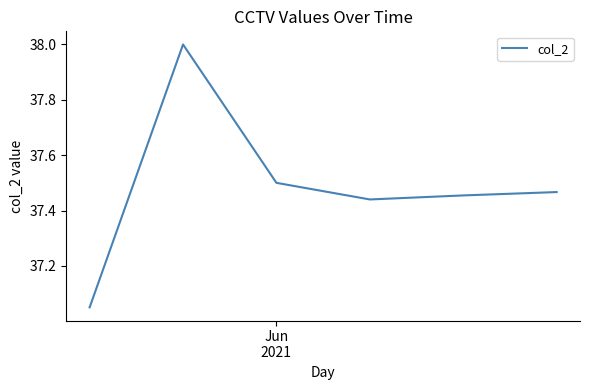

True or false: there are more than 2 points higher than both neighbors.

False